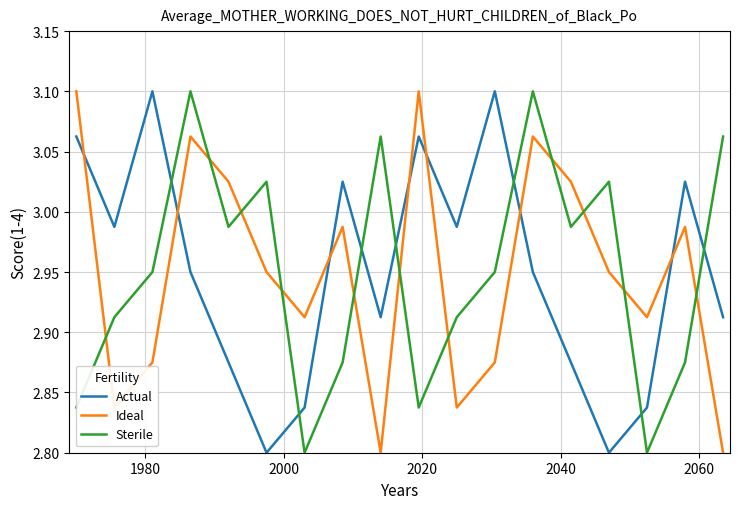

After their last crossing, which series has the higher values: Sterile or Actual?

Sterile